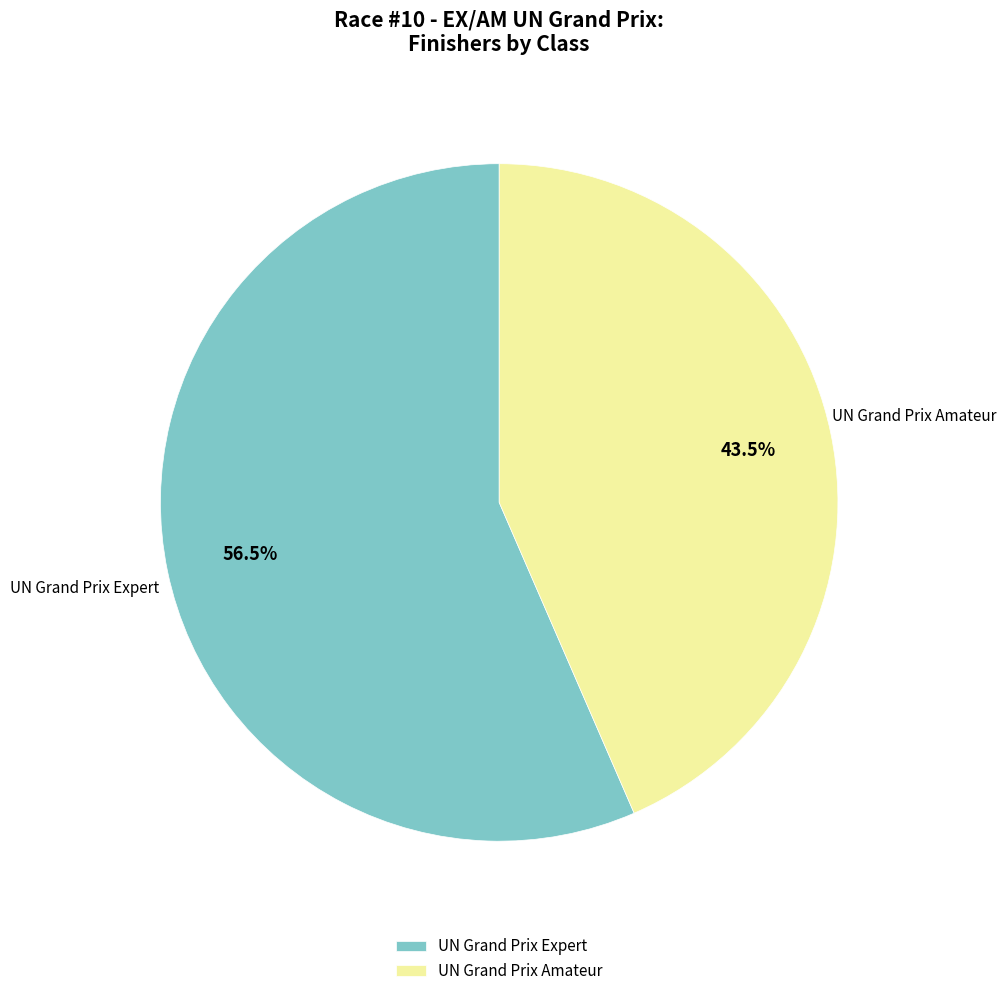

What portion of the pie excludes UN Grand Prix Amateur?

56.5%